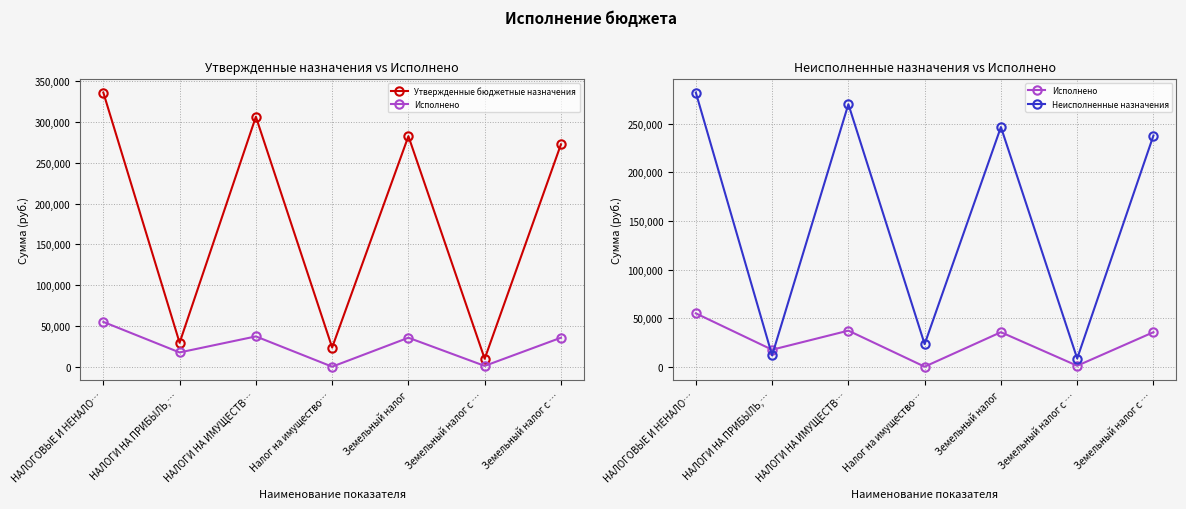

What is the difference between the maximum and minimum values in the Неисполненные назначения series?

273419.0